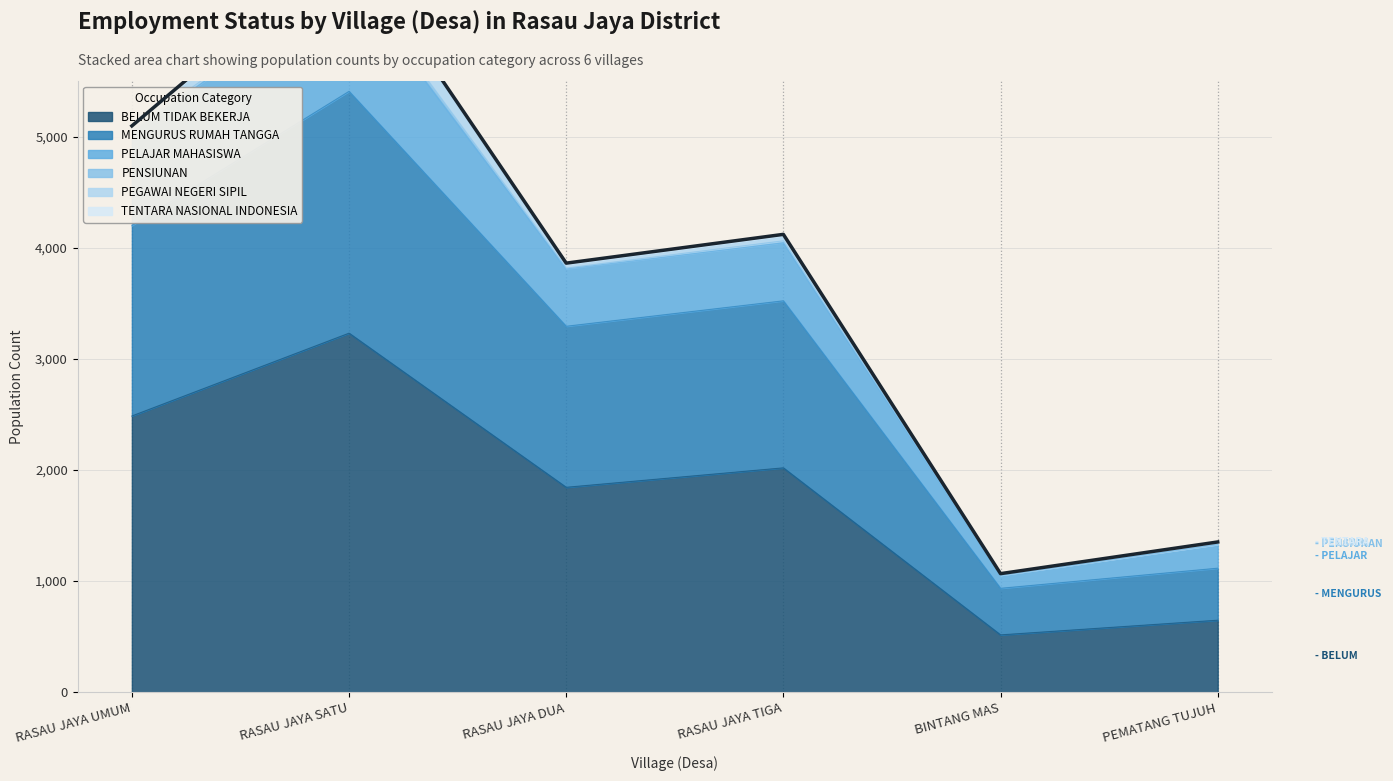

What is the value of the BELUM TIDAK BEKERJA point at the 6th from the left?

648